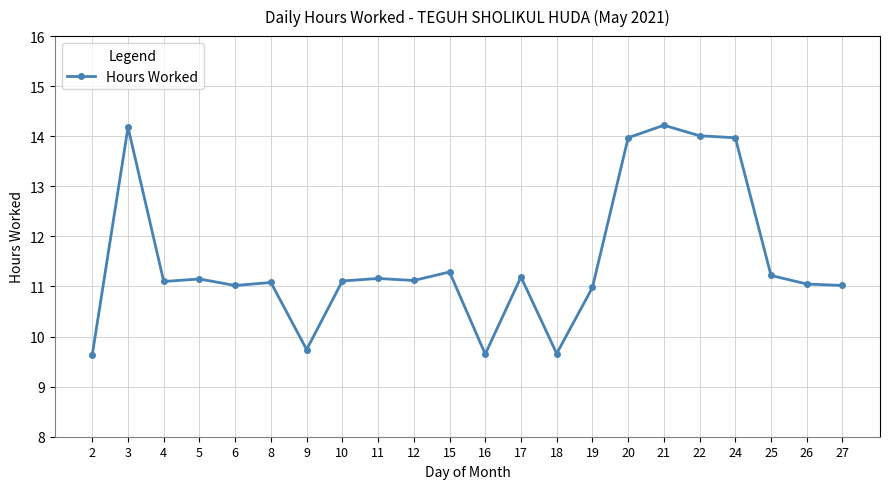

What is the approximate value at 19?

11.0